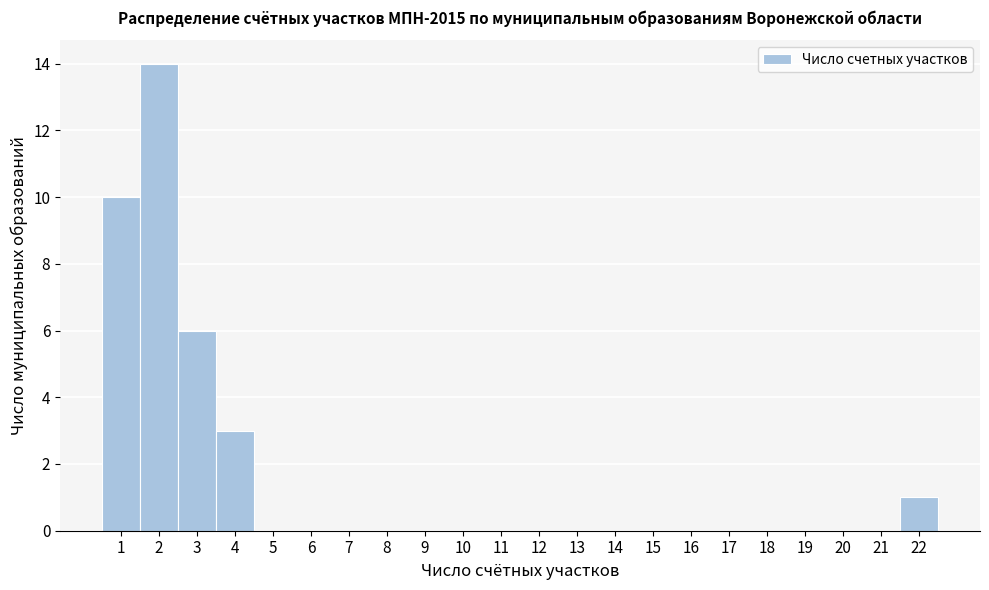

Reading left to right, list every bar in this chart as the range it spans on the x-axis followed by its height. The values are not printed on the chart, so give them approximately, as read against the axis.

0.5 to 1.5: 10
1.5 to 2.5: 14
2.5 to 3.5: 6
3.5 to 4.5: 3
4.5 to 5.5: 0
5.5 to 6.5: 0
6.5 to 7.5: 0
7.5 to 8.5: 0
8.5 to 9.5: 0
9.5 to 10.5: 0
10.5 to 11.5: 0
11.5 to 12.5: 0
12.5 to 13.5: 0
13.5 to 14.5: 0
14.5 to 15.5: 0
15.5 to 16.5: 0
16.5 to 17.5: 0
17.5 to 18.5: 0
18.5 to 19.5: 0
19.5 to 20.5: 0
20.5 to 21.5: 0
21.5 to 22.5: 1